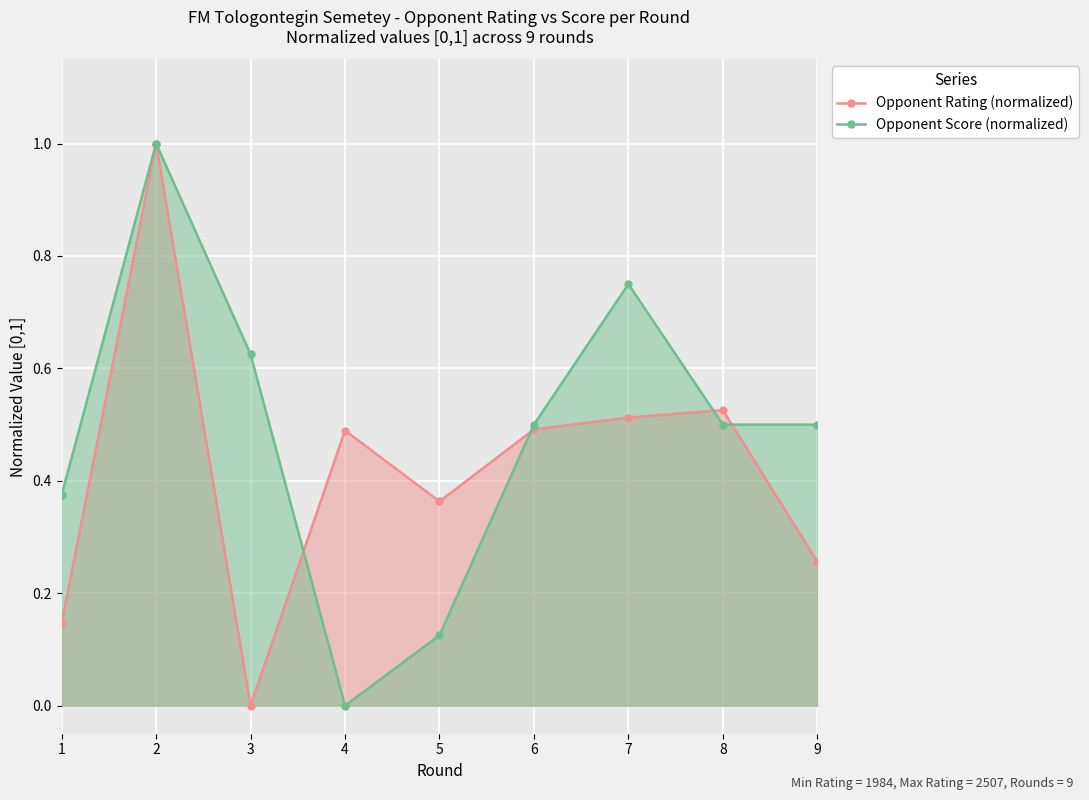

The Opponent Score (normalized) series shows 0.2 at 5. True or false?

False